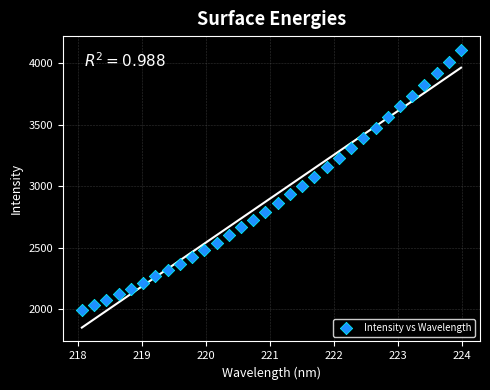

What is the range of Y values (max minus min)?

2111.5